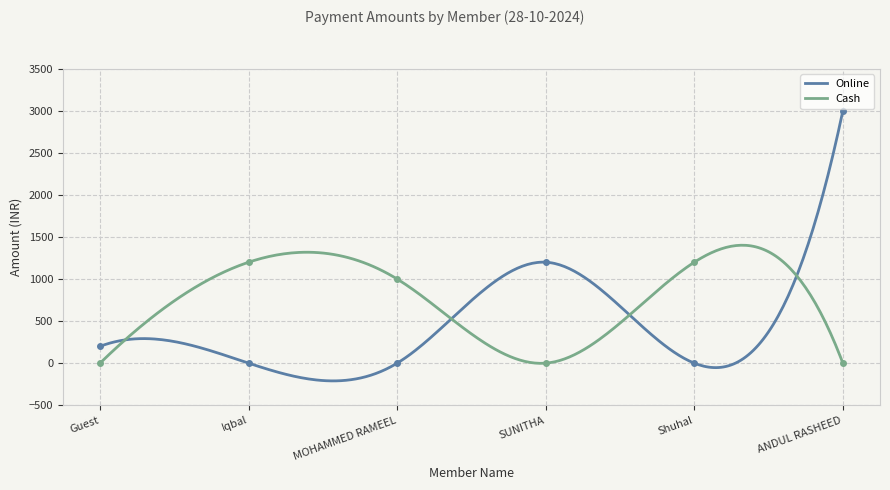

What is the sum of all Online values?

130978.0